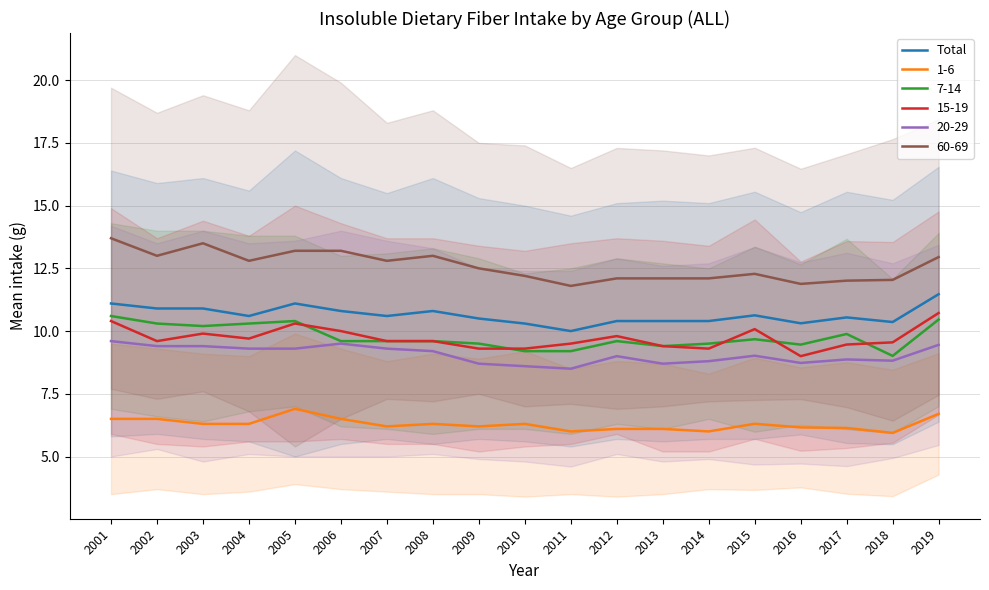

Rank the categories by value from highest to lowest.

2019, 2001, 2005, 2002, 2003, 2006, 2008, 2015, 2004, 2007, 2017, 2009, 2012, 2013, 2014, 2018, 2016, 2010, 2011